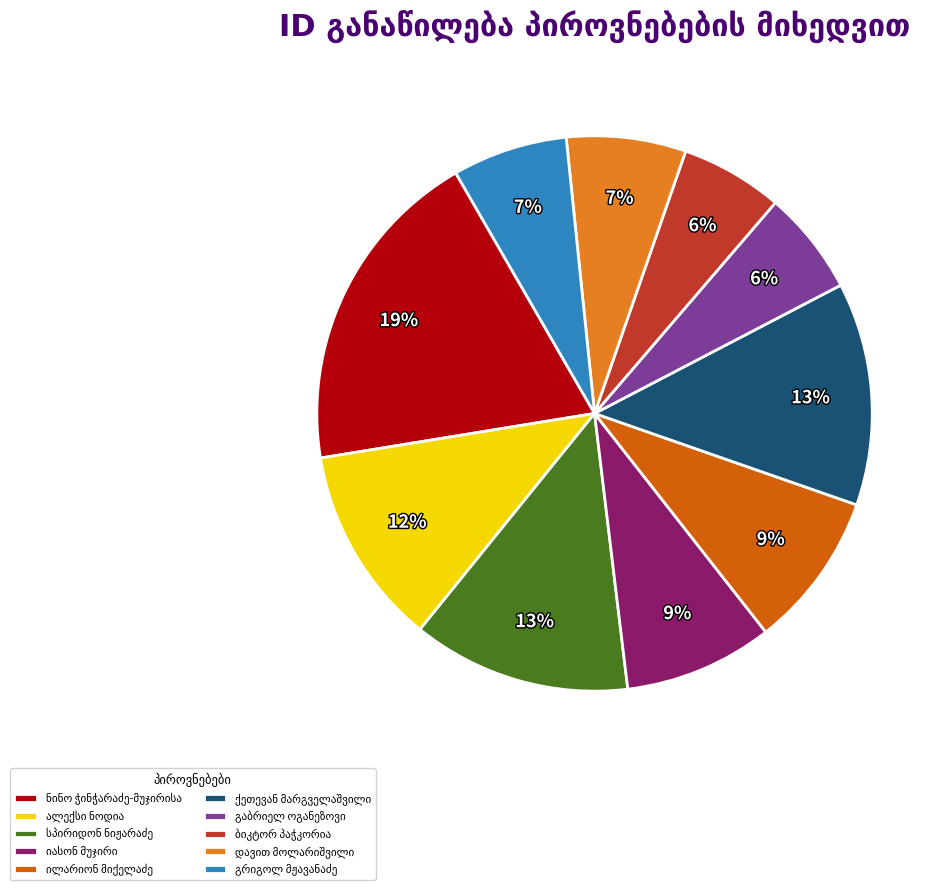

Is there any slice that represents more than half of the pie?

No